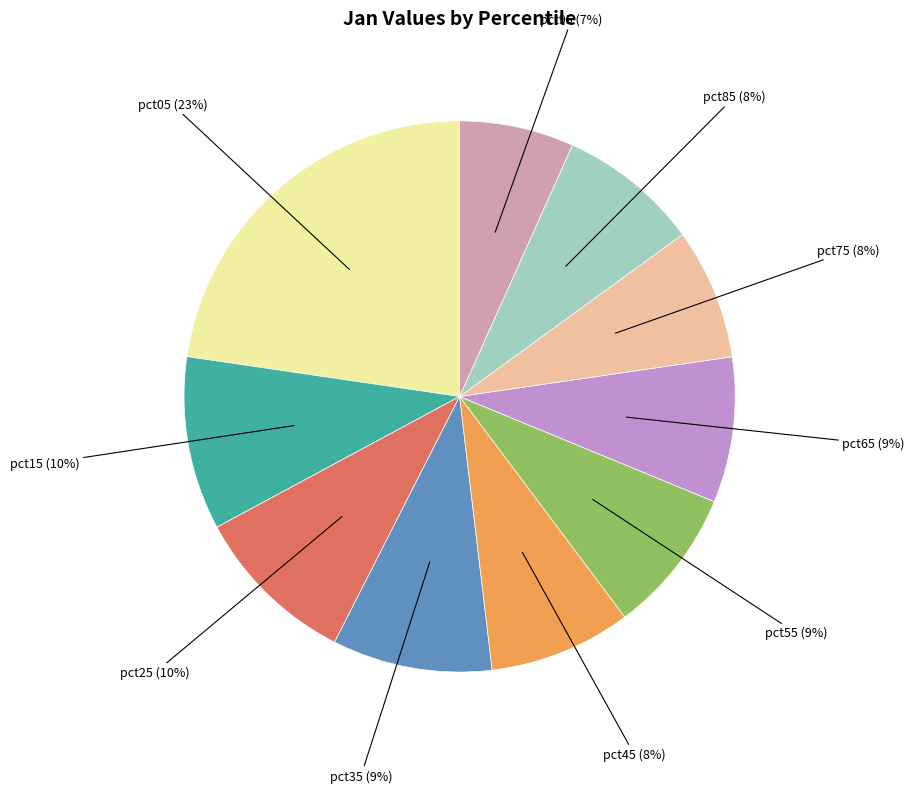

To the nearest percent, what is the average slice percentage?

10%